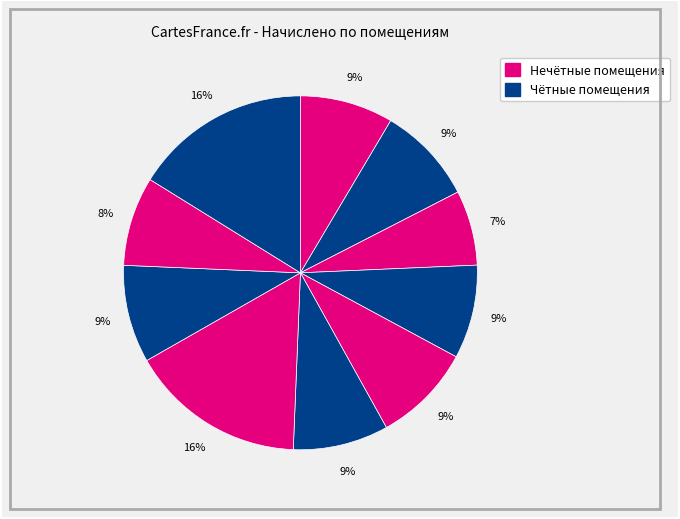

Count the number of slices in the pie.

10